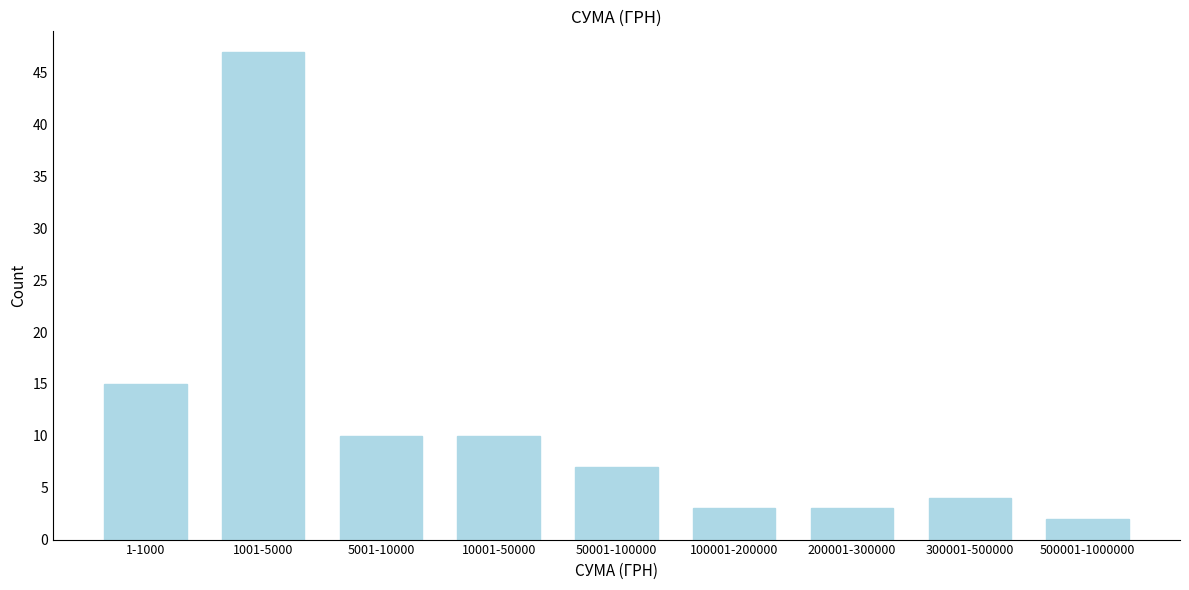

Reading left to right, extract all data points from this chart.

1-1000=15	1001-5000=47	5001-10000=10	10001-50000=10	50001-100000=7	100001-200000=3	200001-300000=3	300001-500000=4	500001-1000000=2